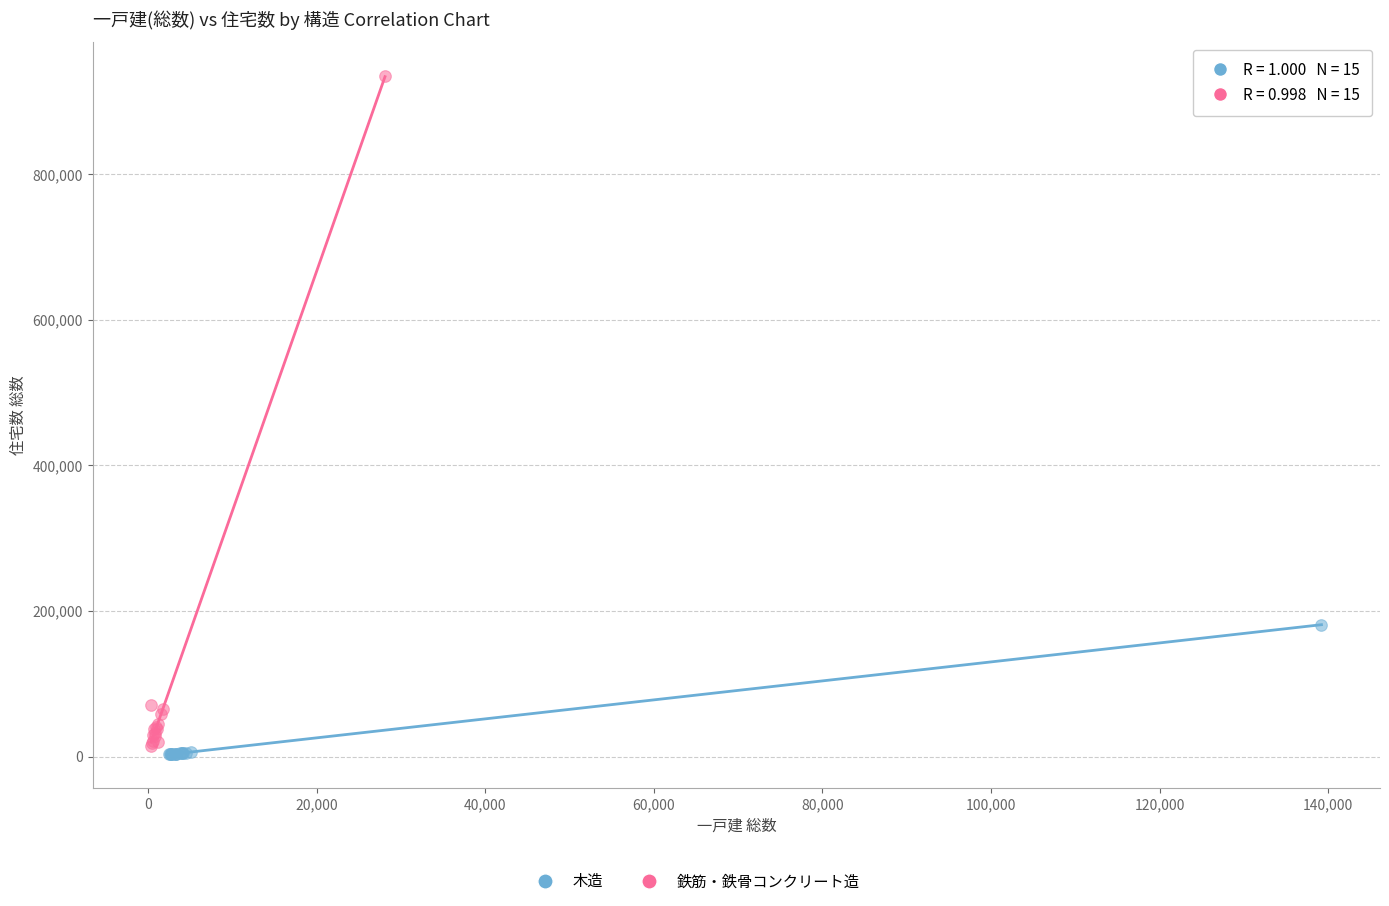

Which series contains the highest Y value?

鉄筋・鉄骨コンクリート造